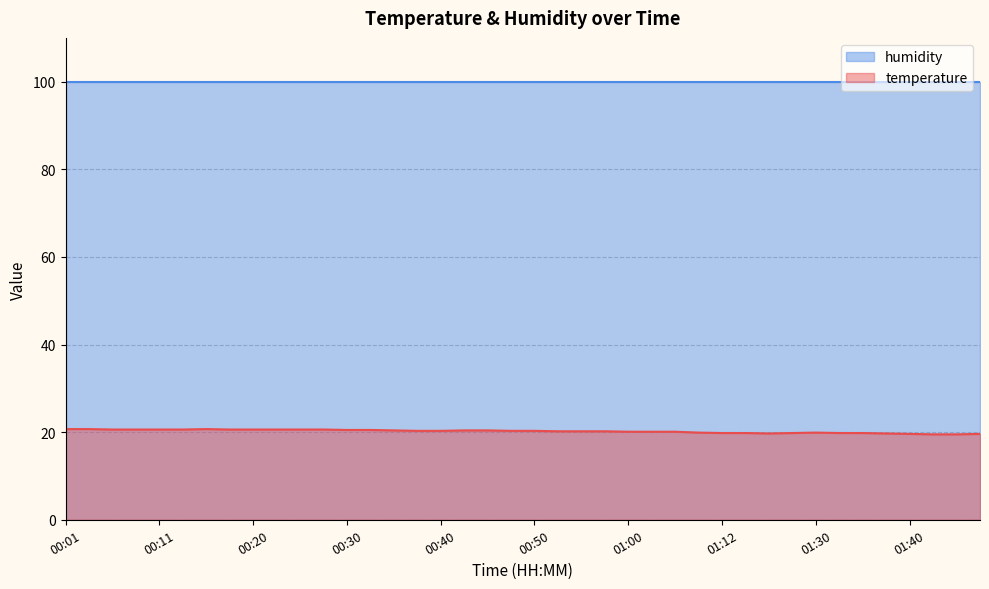

List the labels in order of value, smallest first.

01:42, 01:45, 01:40, 01:47, 01:17, 01:37, 01:12, 01:15, 01:20, 01:33, 01:35, 01:10, 01:30, 01:00, 01:02, 01:05, 00:52, 00:55, 00:57, 00:37, 00:40, 00:47, 00:50, 00:35, 00:42, 00:45, 00:30, 00:33, 00:06, 00:08, 00:11, 00:13, 00:18, 00:20, 00:23, 00:25, 00:28, 00:01, 00:03, 00:15